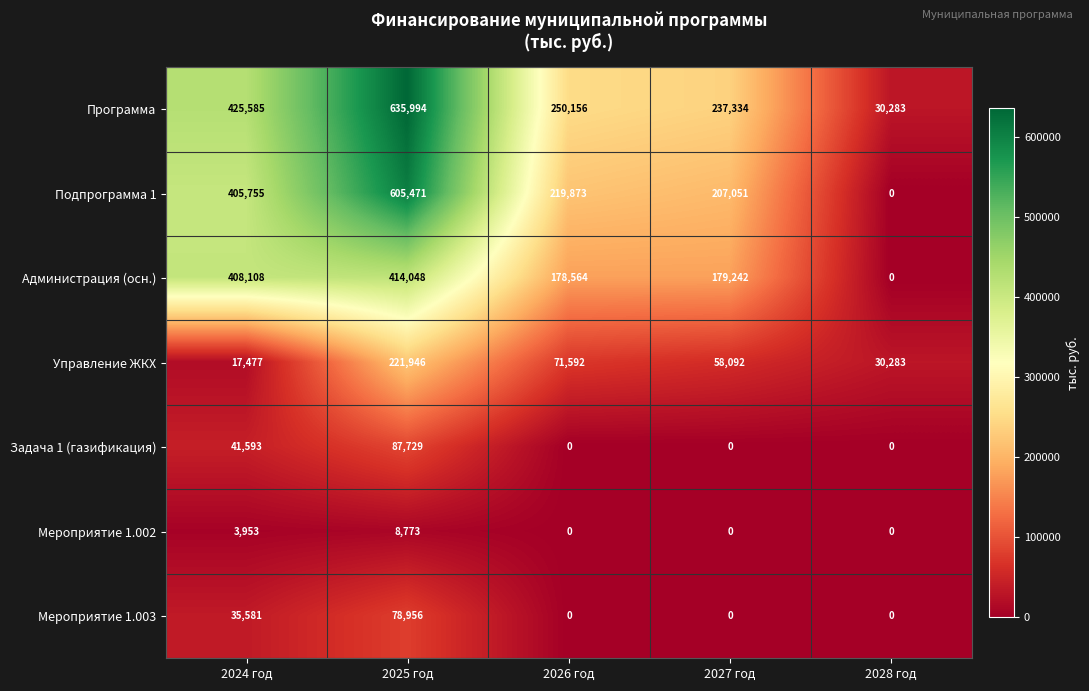

Which series has the largest range (max minus min)?

Программа